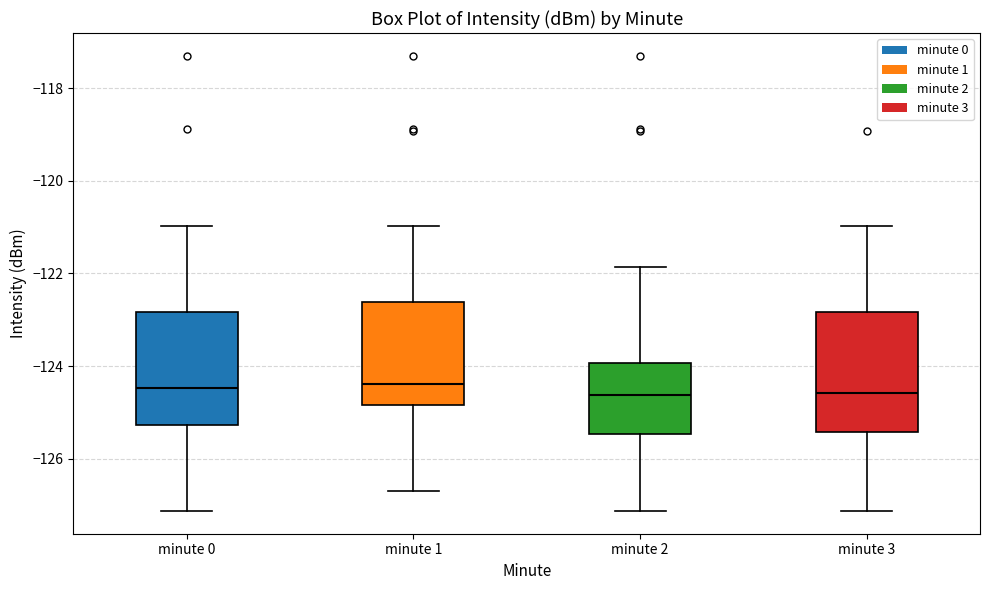

Where does the median line of the box for minute 0 sit on the y-axis? The values are not printed on the chart, so give them approximately, as read against the axis.

-124.4